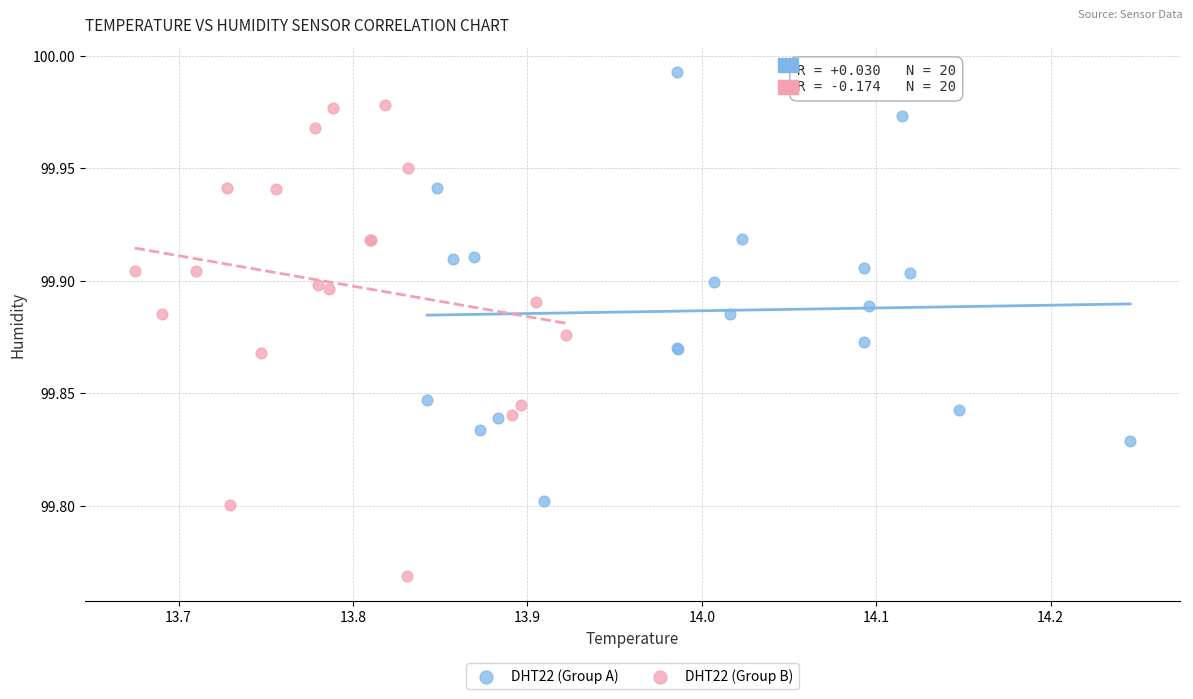

Which series contains the highest Y value?

DHT22 (Group A)